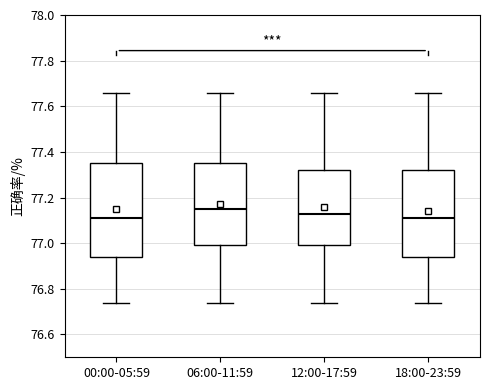

Reading left to right, transcribe this box plot: for each box, give where its median line is, the range the box spans, and where its two whiskers end, as read against the y-axis. The values are not printed on the chart, so give them approximately, as read against the axis.

00:00-05:59: median 77.12, box 76.94 to 77.36, whiskers 76.74 to 77.66
06:00-11:59: median 77.16, box 77.00 to 77.36, whiskers 76.74 to 77.66
12:00-17:59: median 77.14, box 77.00 to 77.32, whiskers 76.74 to 77.66
18:00-23:59: median 77.12, box 76.94 to 77.32, whiskers 76.74 to 77.66